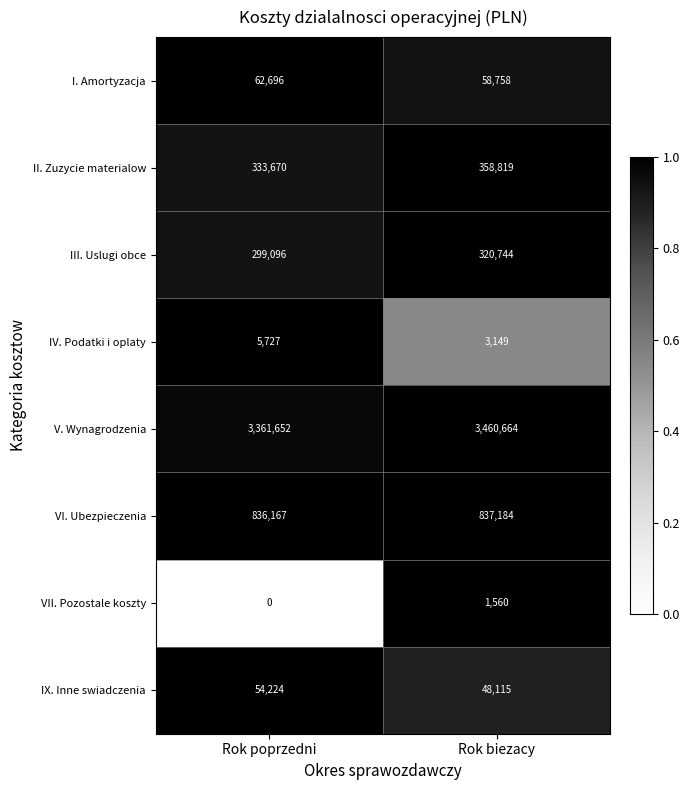

What is the difference between the highest and lowest values at Rok biezacy?

3459104